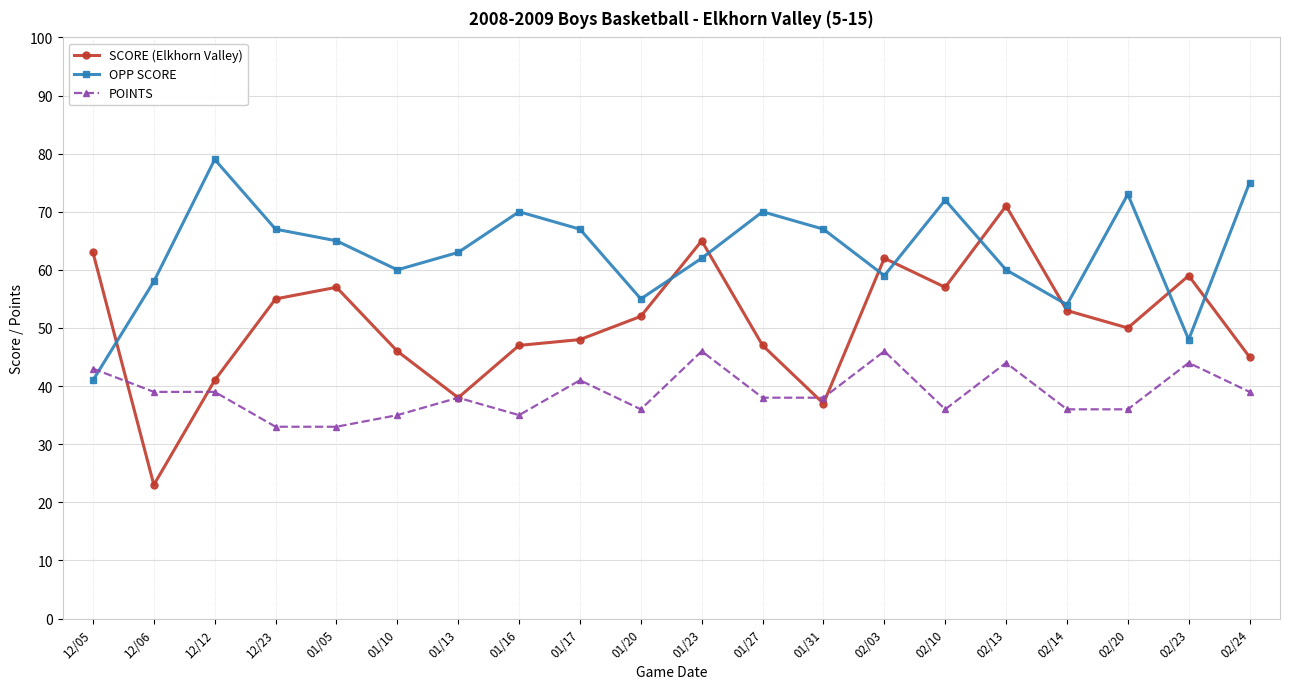

How many data points does each series have?

20